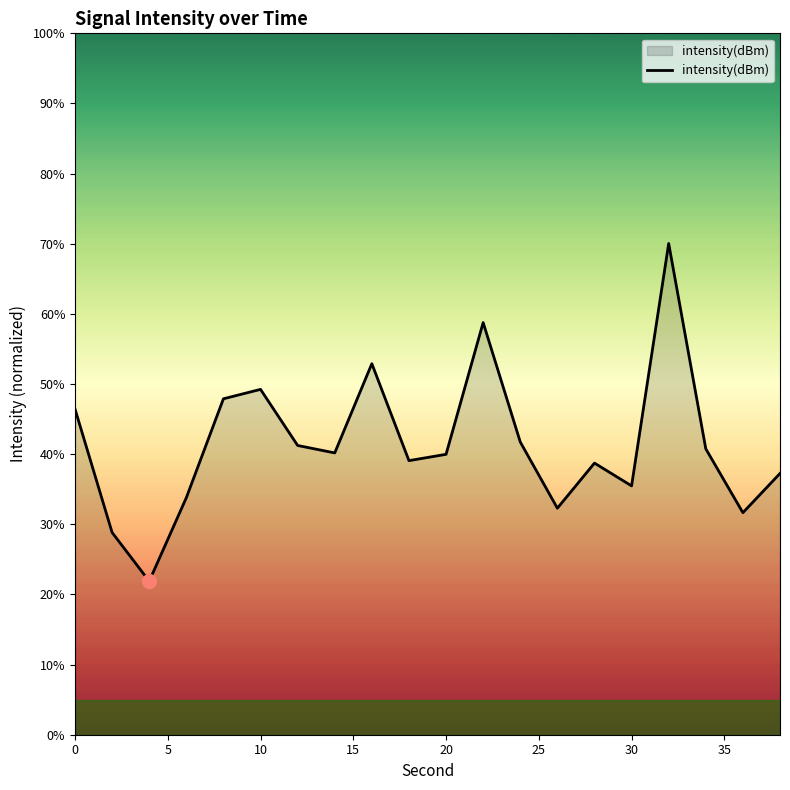

What is the maximum value shown in the chart?

70.0